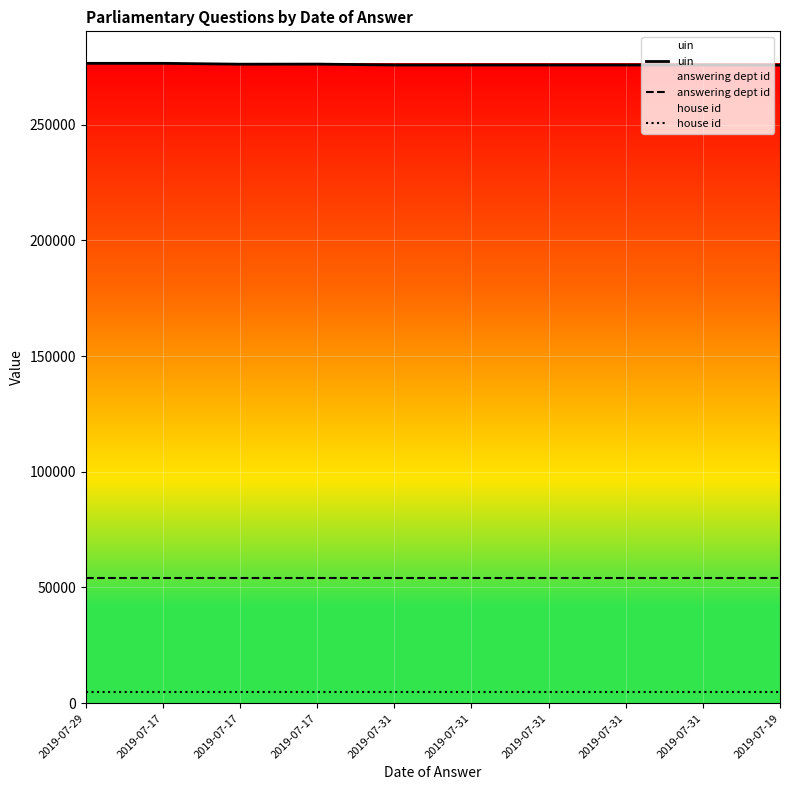

Is it true that uin equals 476718 at 2019-07-31?

False